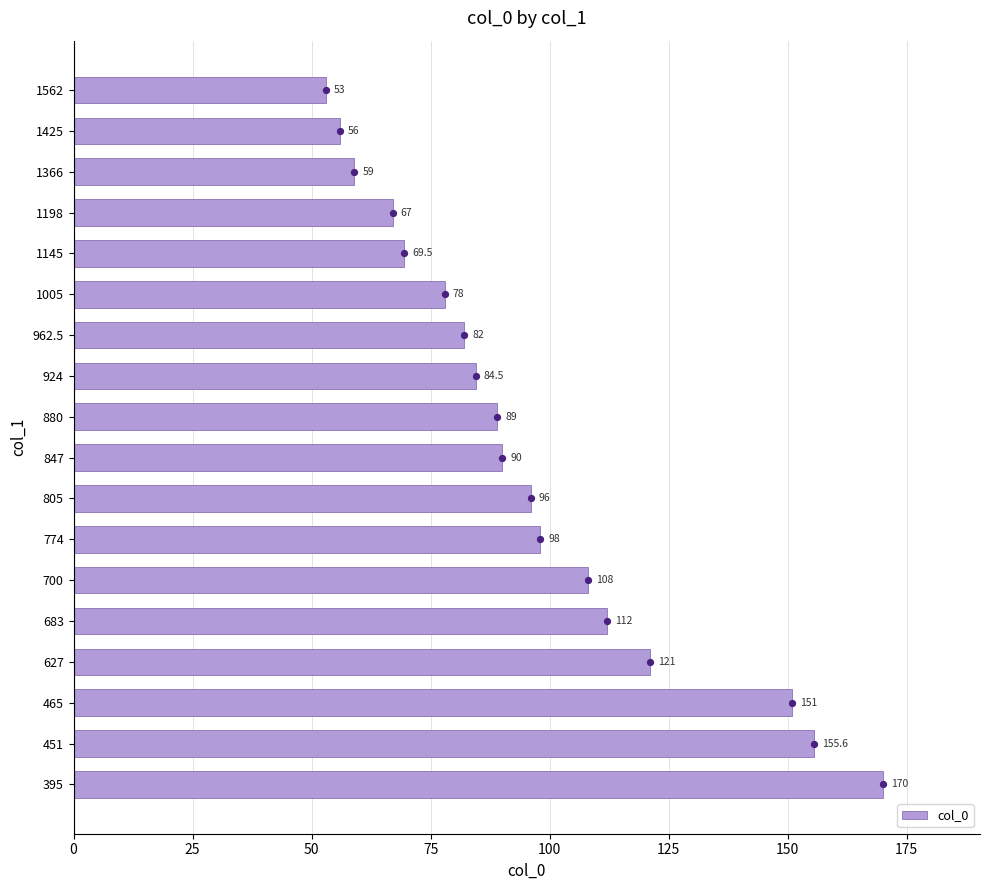

At which label is col_0 closest to 111?

683